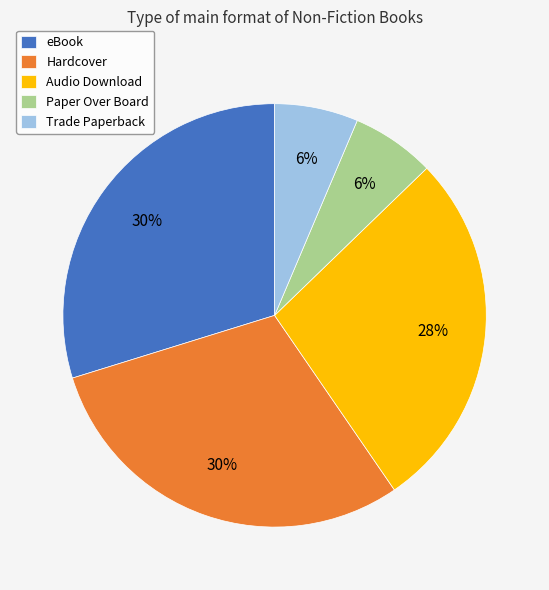

Between eBook and Audio Download, which is larger?

eBook